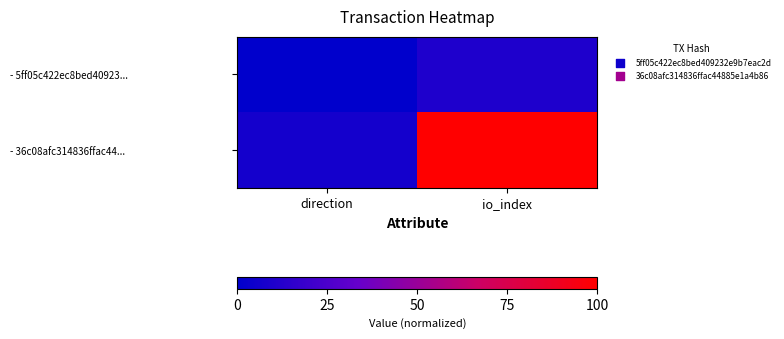

Which series has the largest total across all categories?

- 36c08afc314836ffac44...